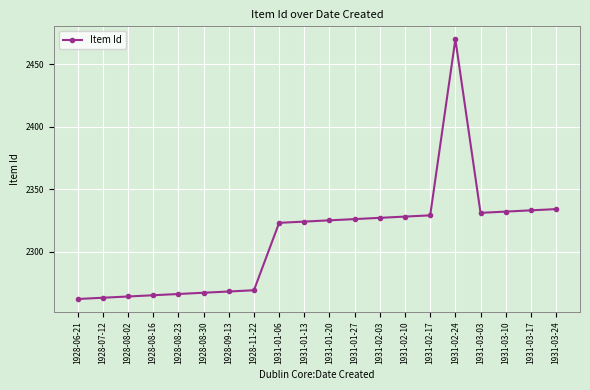

What is the ratio of the value at 1931-02-17 to the value at 1928-09-13?

1.0